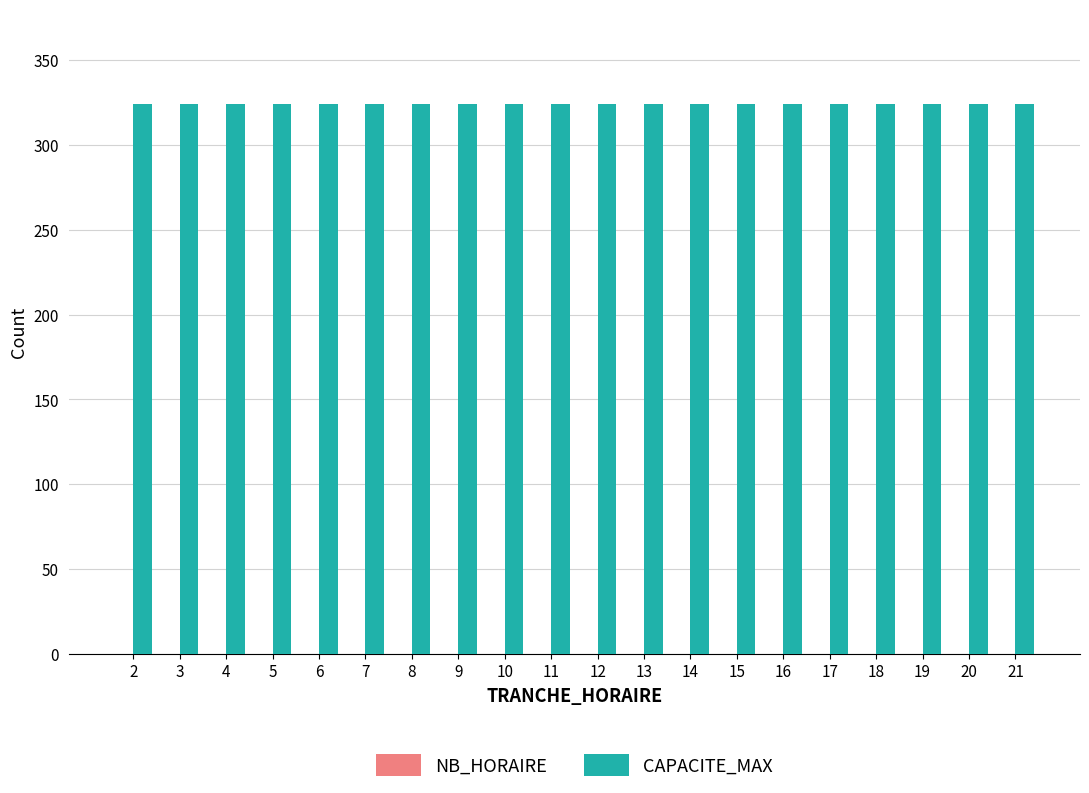

Is it true that NB_HORAIRE equals 0 at 7?

True